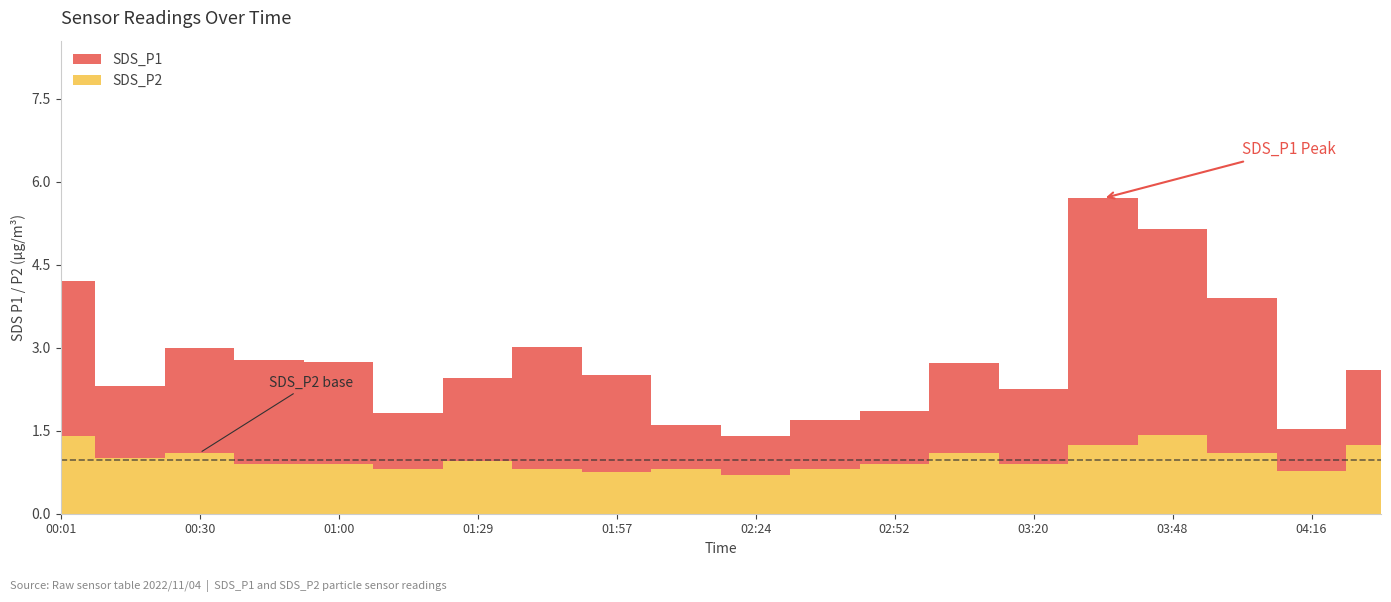

Which has a higher value, 02:10 or 01:29?

01:29